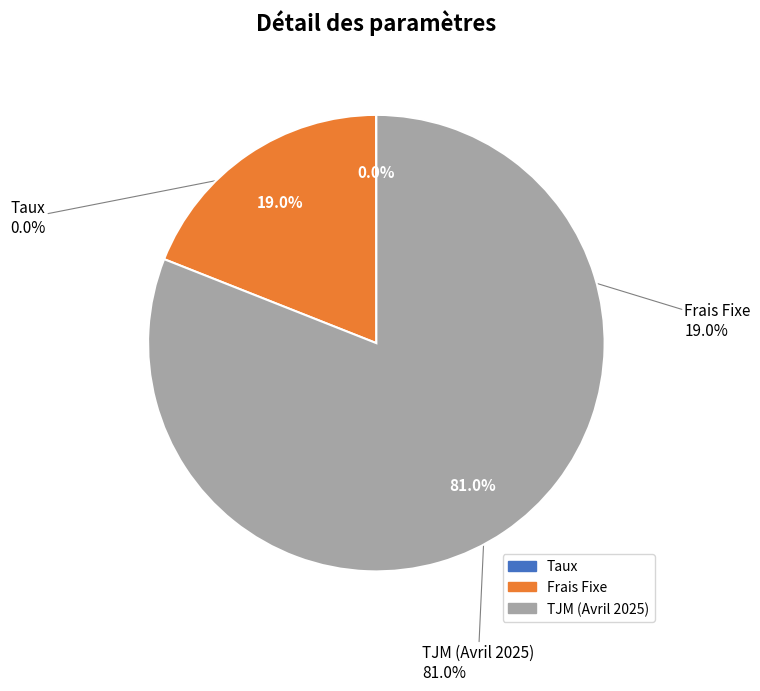

The Taux slice represents 0% of the pie. True or false?

True